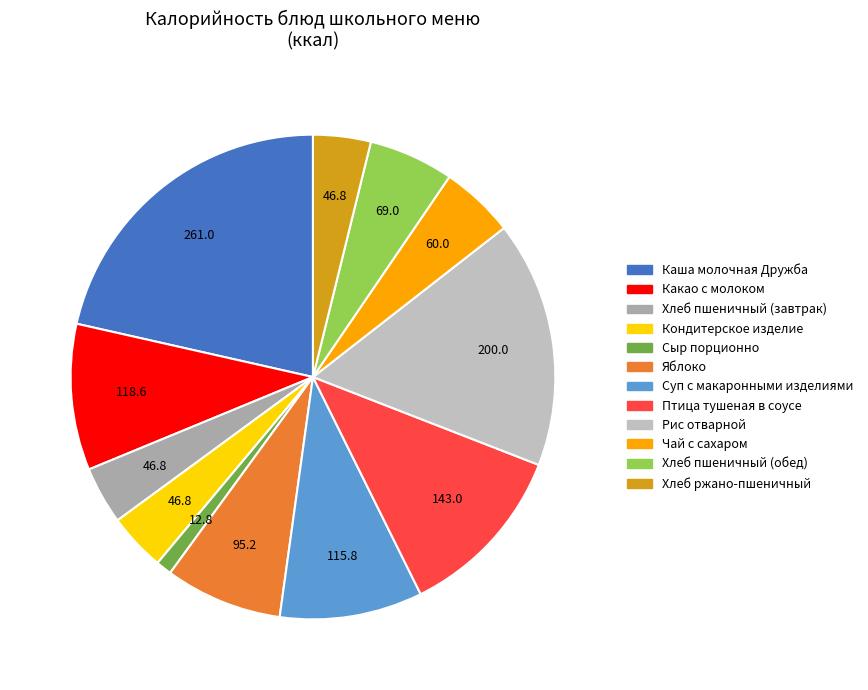

To the nearest percent, what is the difference between the largest and smallest slice percentages?

20%